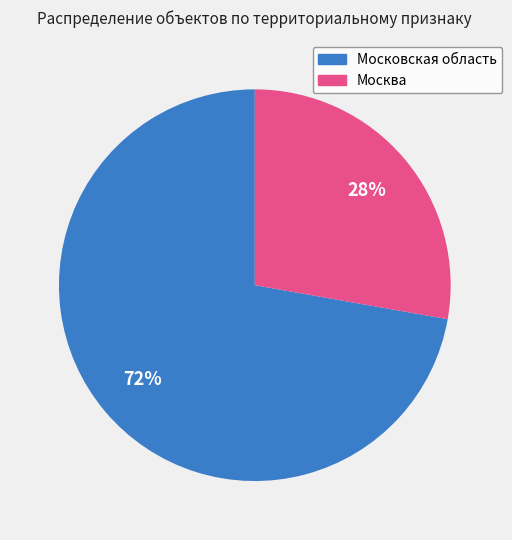

What is the ratio of the value at Москва to the value at Московская область?

0.4